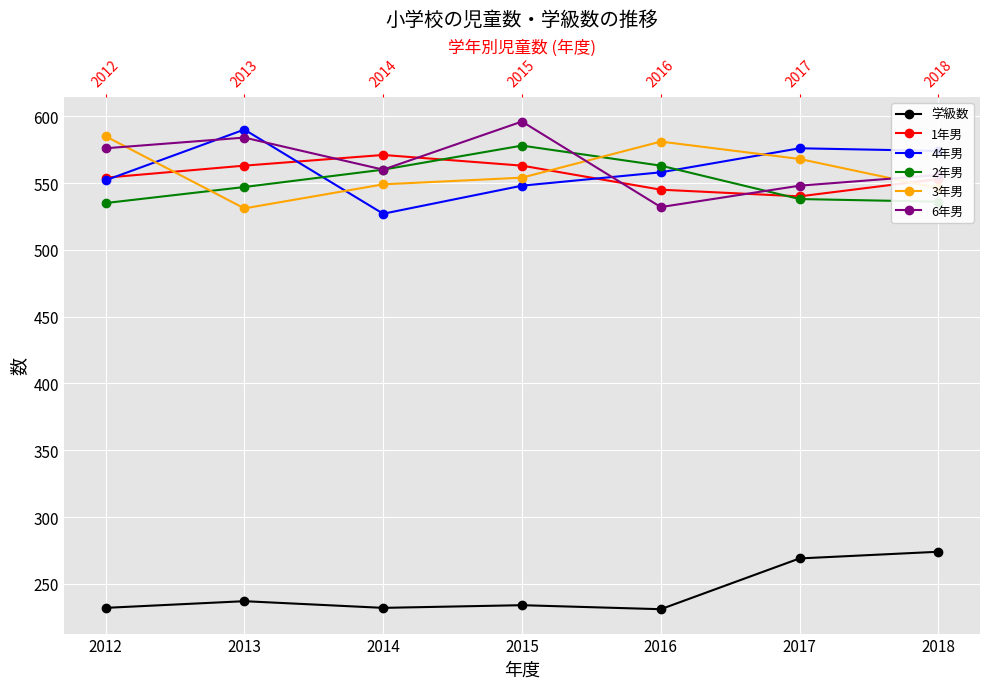

True or false: 6年男 and 学級数 cross at least once.

False